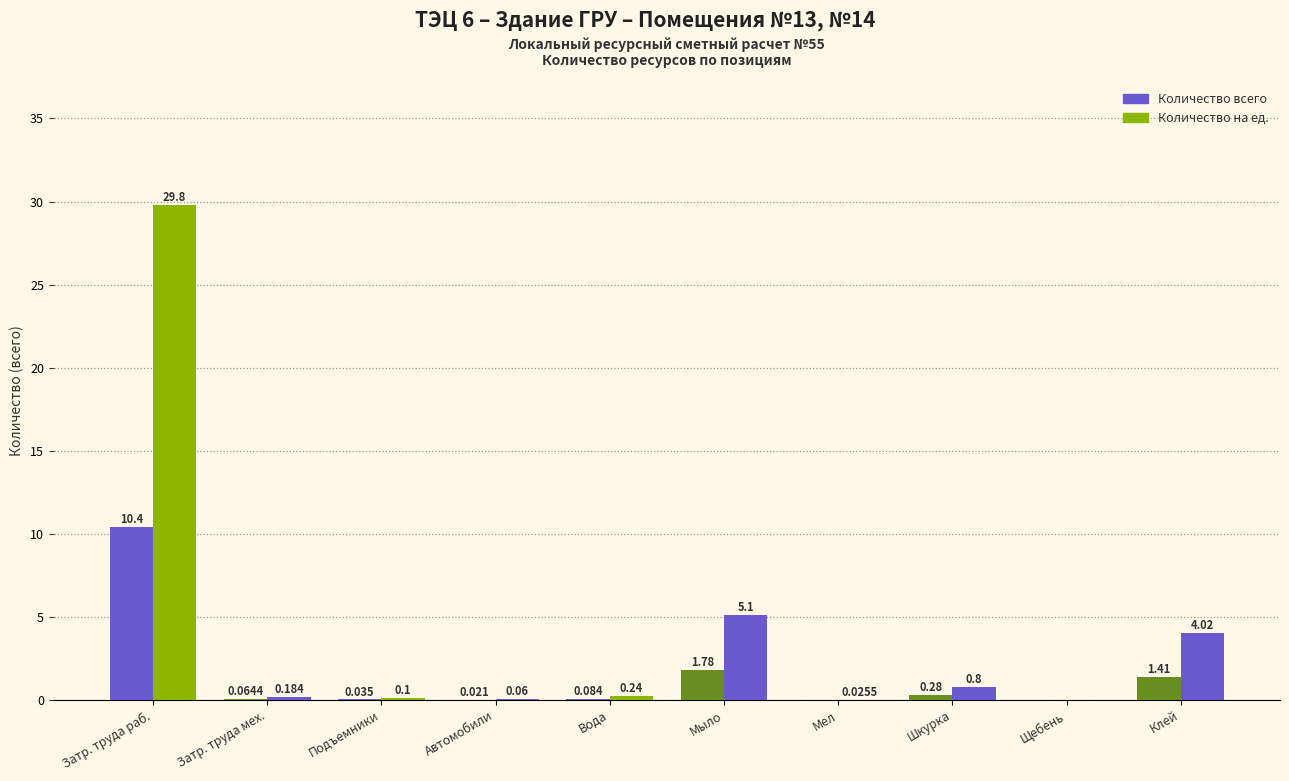

What is the label of the 6th bar from the left?

Мыло